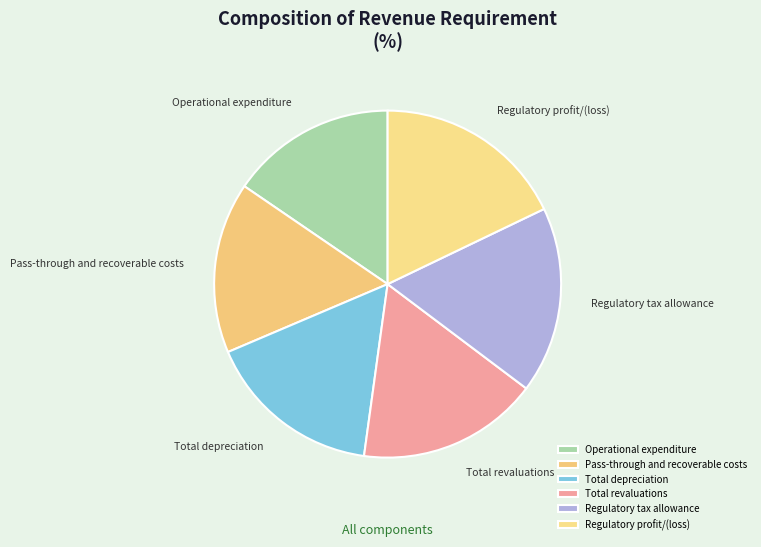

Is the sum of Total revaluations and Regulatory profit/(loss) greater than half?

No